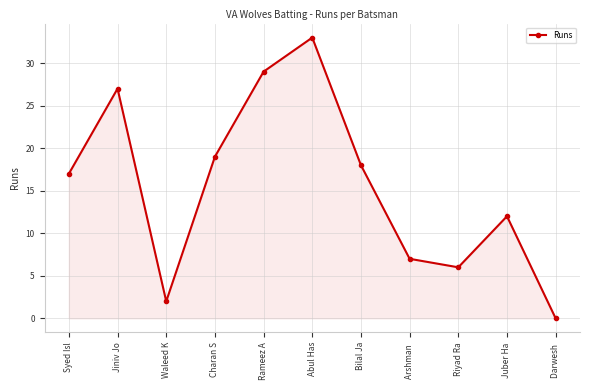

Approximately how many times larger is the value at Waleed K compared to Juber Ha?

0.2